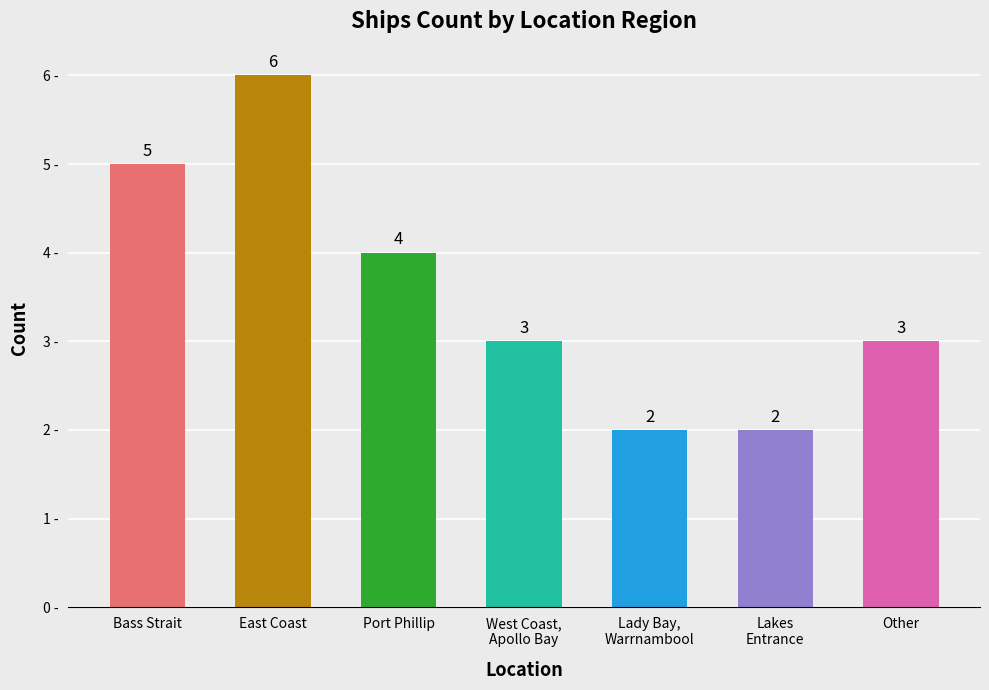

What is the sum of all values?

25